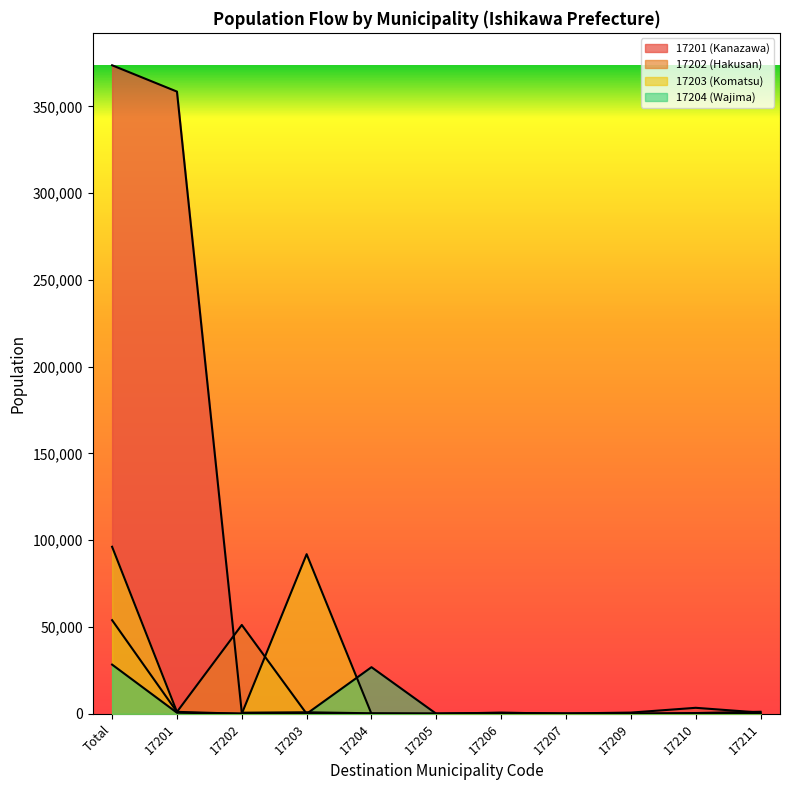

True or false: 17204 (Wajima) has more than 0 interior local peaks.

True